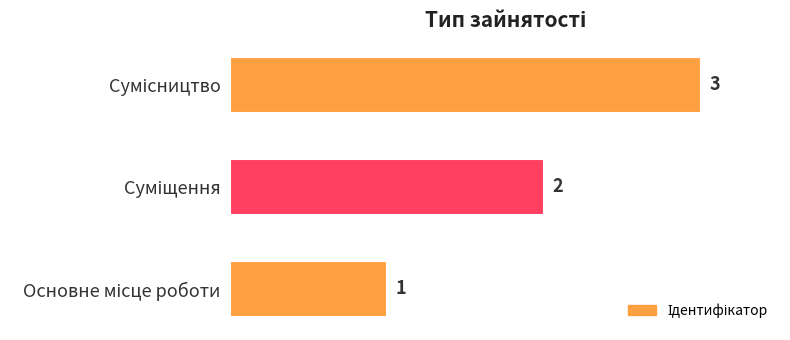

What is the sum of all values?

6